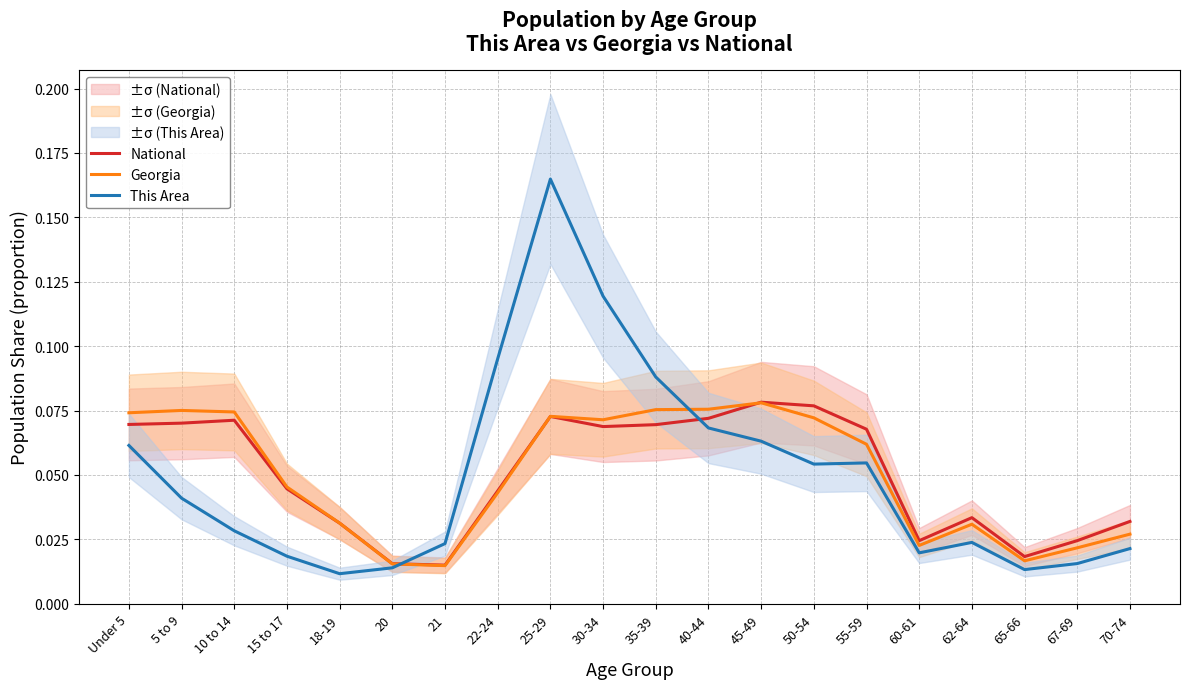

What are all the series names shown in the legend?

National, Georgia, This Area